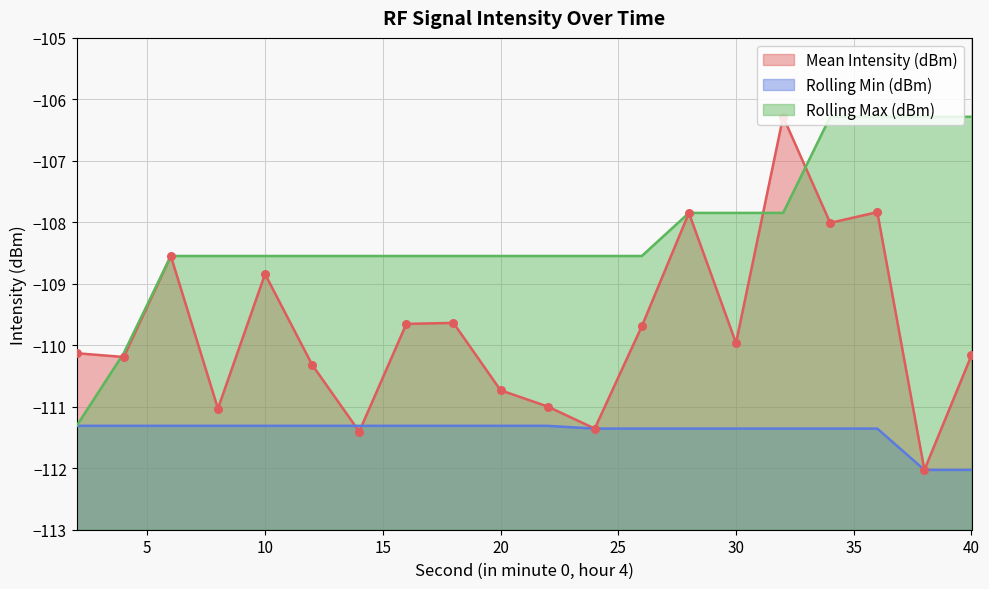

What are all the series names shown in the legend?

Mean Intensity (dBm), Rolling Min (dBm), Rolling Max (dBm)